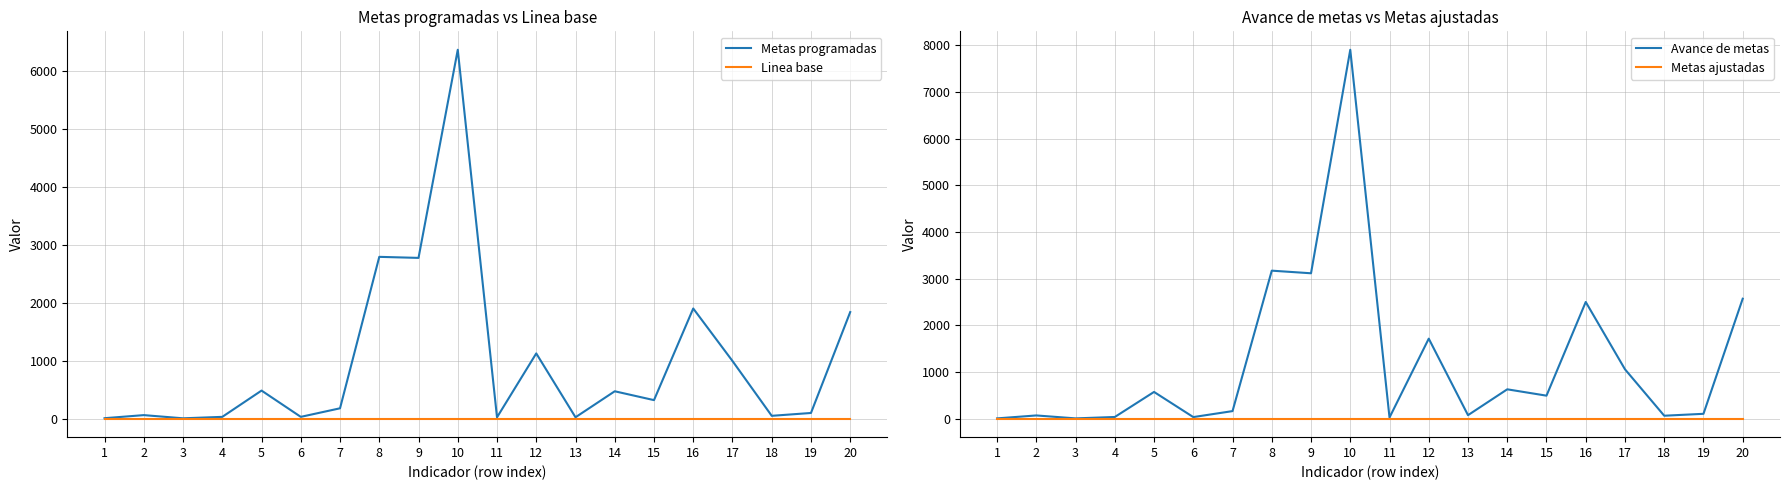

True or false: Metas programadas and Linea base intersect in this chart.

False